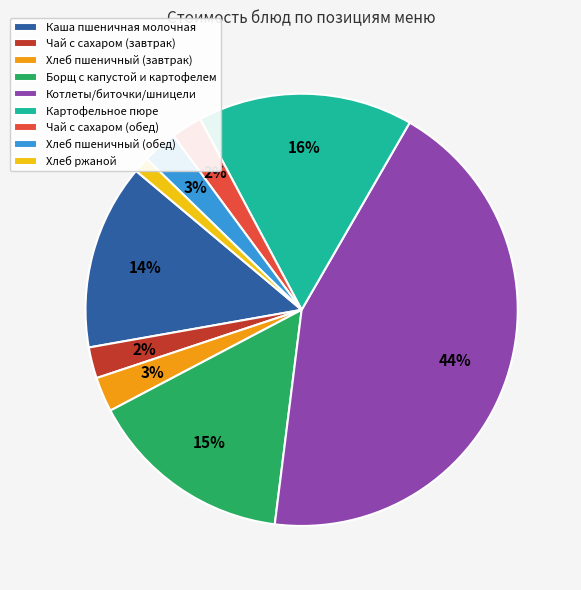

To the nearest percent, what is the average slice percentage?

11%